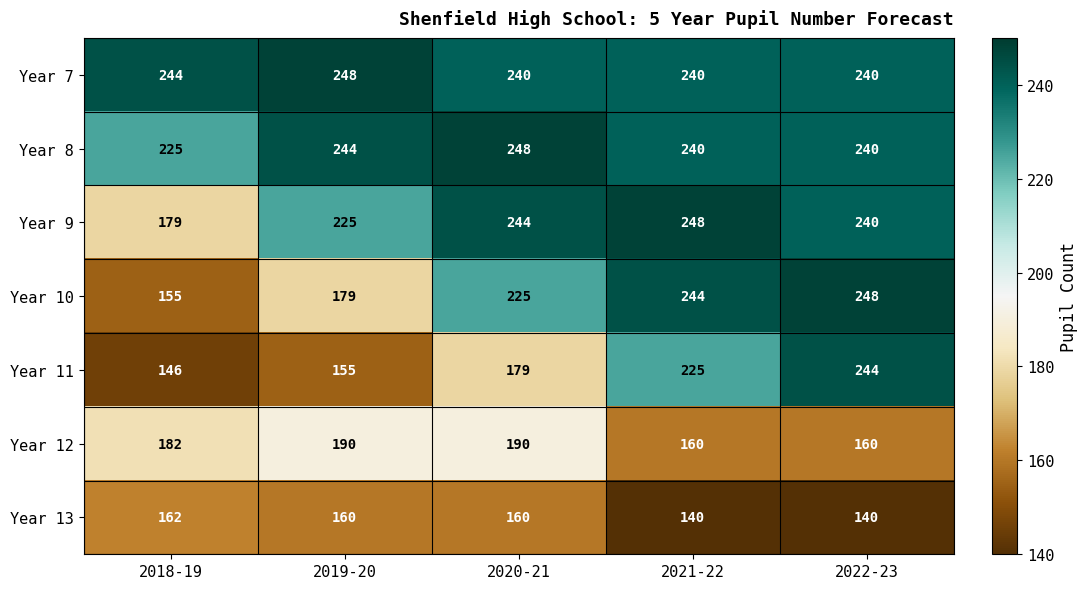

Which series changed the most between 2018-19 and 2022-23?

Year 11